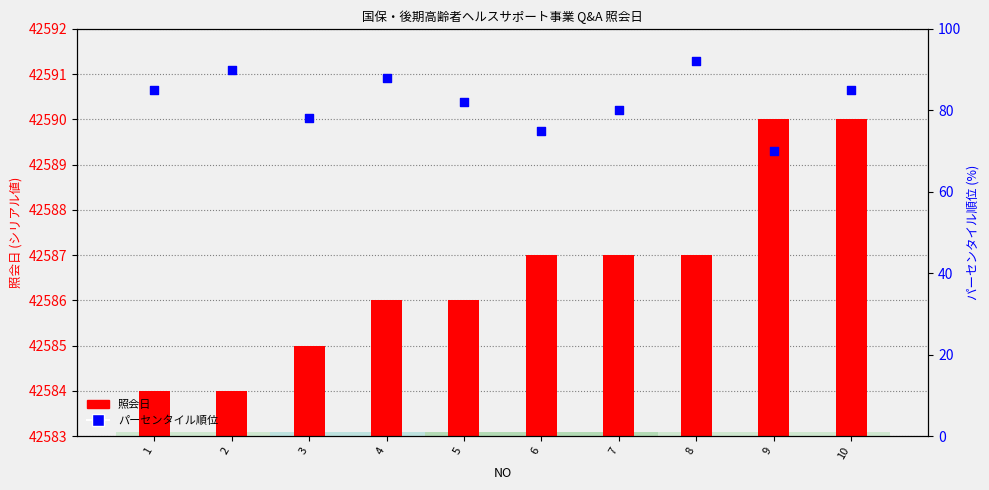

Is the value of パーセンタイル順位 at 3 greater than the value of 照会日 at 10?

No